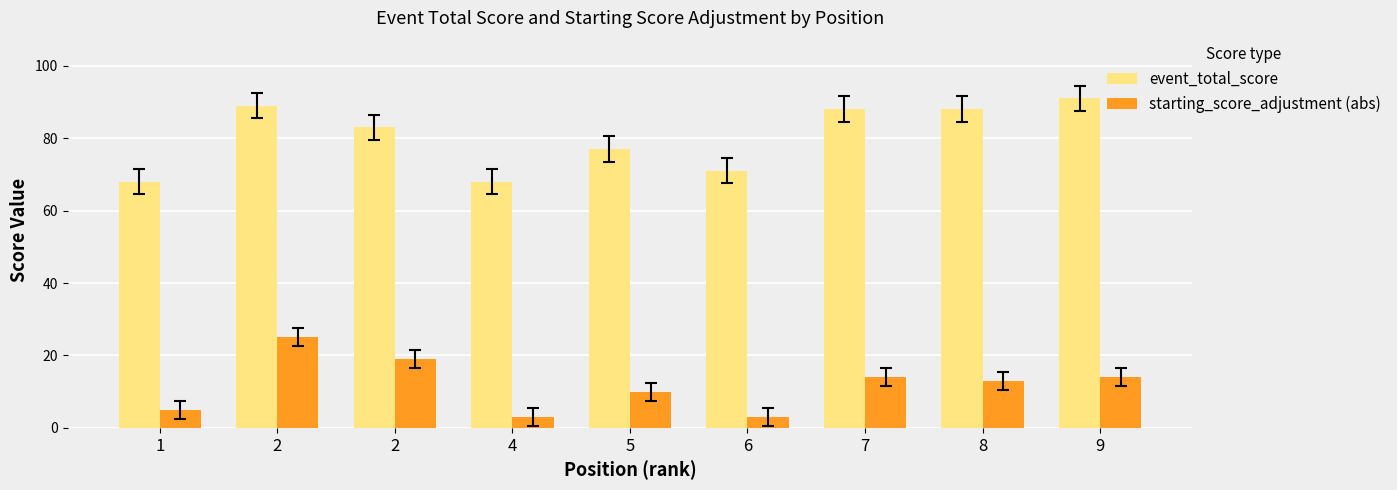

Is it true that event_total_score equals 43 at 6?

False